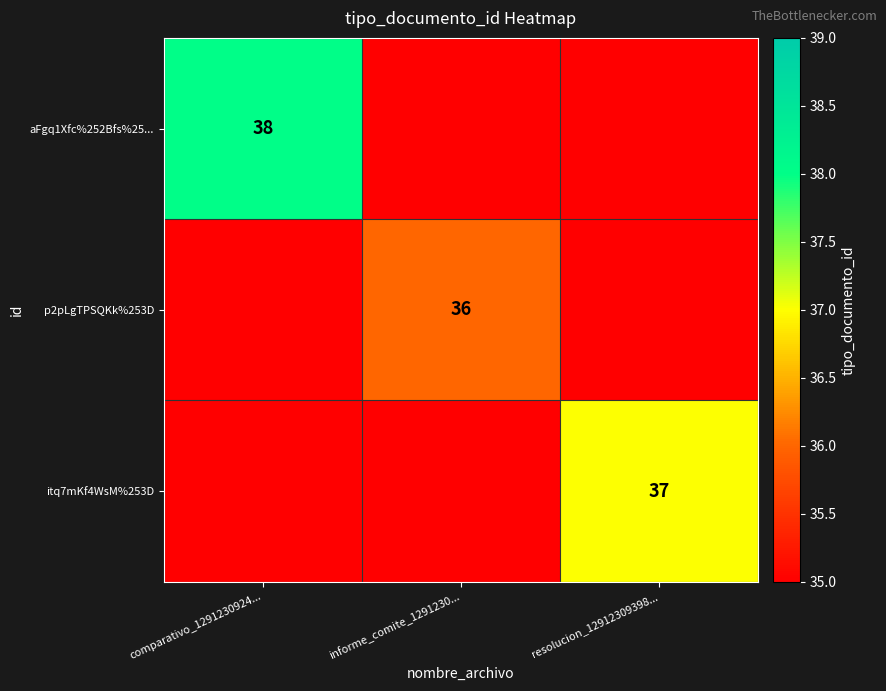

True or false: p2pLgTPSQKk%253D has a value of 47 at informe_comite_1291230....

False